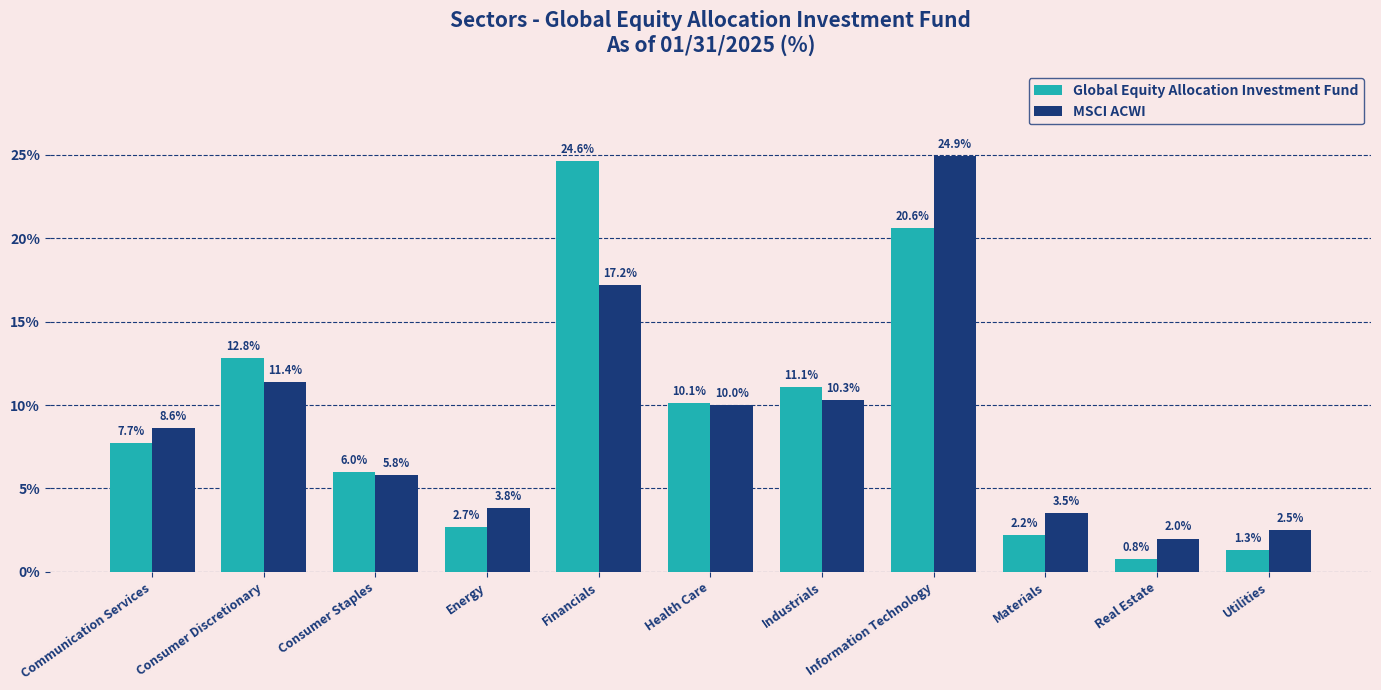

The value of Global Equity Allocation Investment Fund at Consumer Discretionary is 5.0. True or false?

False